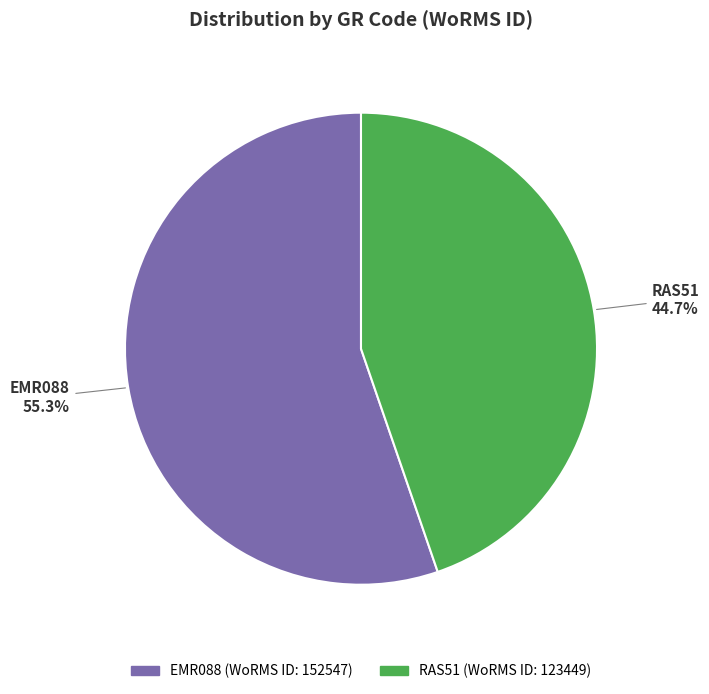

What is the ratio of the value at EMR088 to the value at RAS51?

1.2